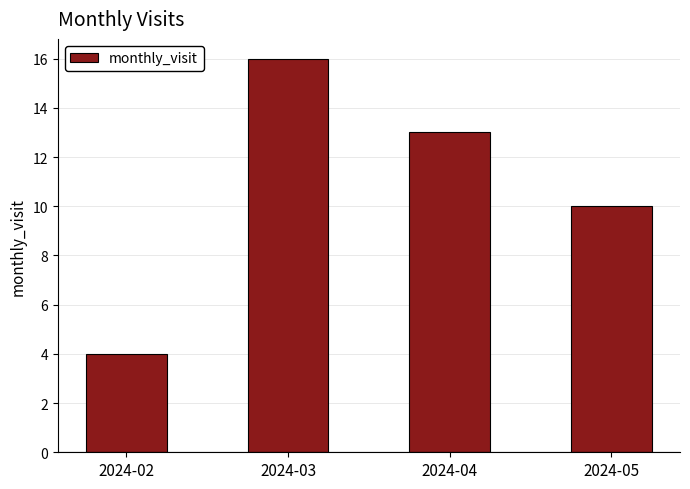

The value at 2024-05 is 10. True or false?

True